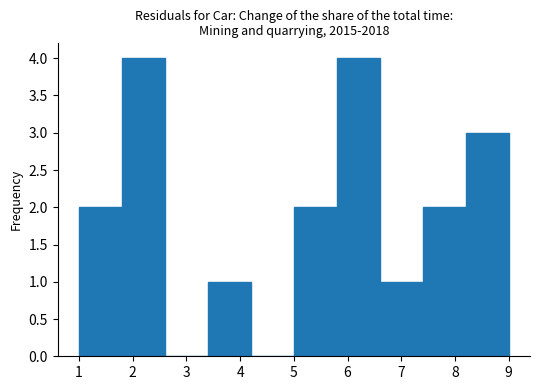

Reading left to right, list every bar in this chart as the range it spans on the x-axis followed by its height. The values are not printed on the chart, so give them approximately, as read against the axis.

1.0 to 1.8: 2
1.8 to 2.6: 4
2.6 to 3.4: 0
3.4 to 4.2: 1
4.2 to 5.0: 0
5.0 to 5.8: 2
5.8 to 6.6: 4
6.6 to 7.4: 1
7.4 to 8.2: 2
8.2 to 9.0: 3